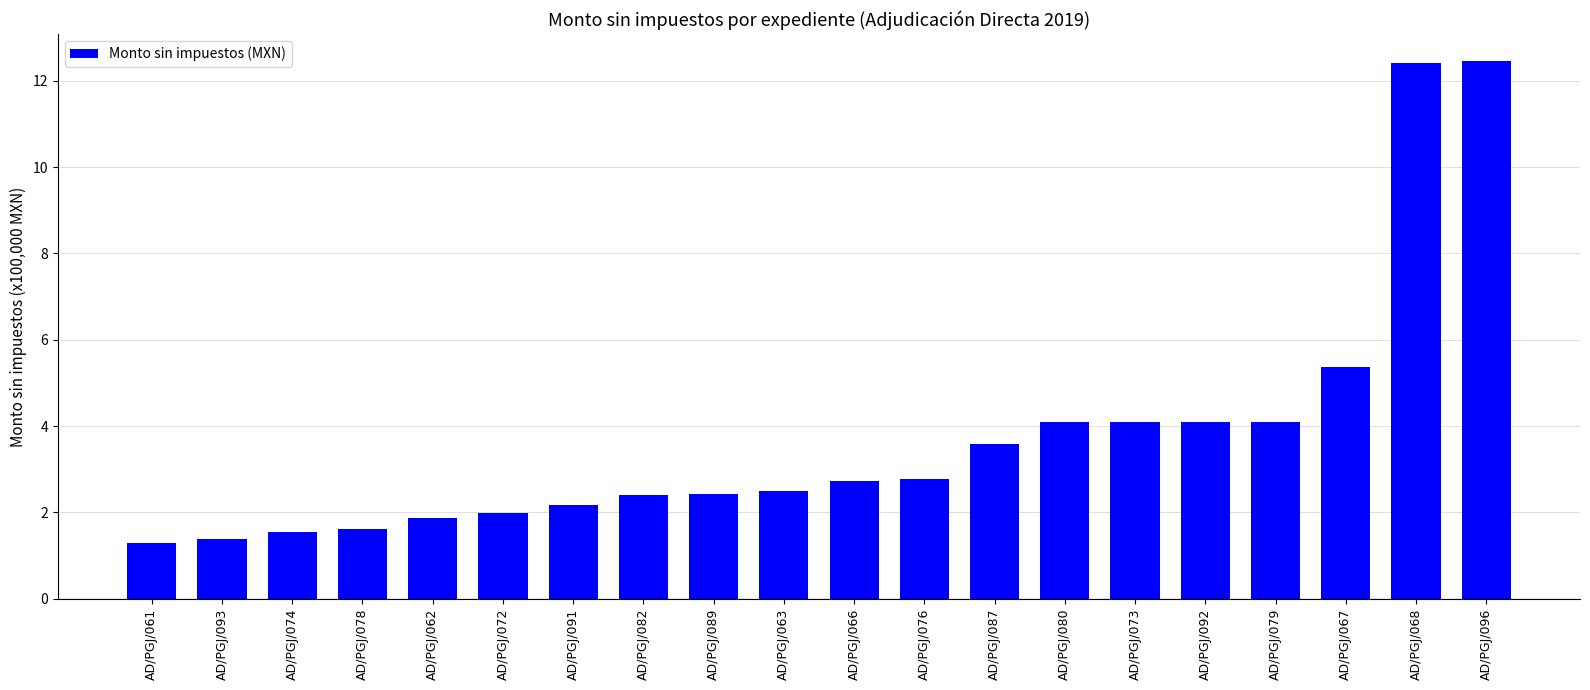

What is the minimum value shown in the chart?

1.3